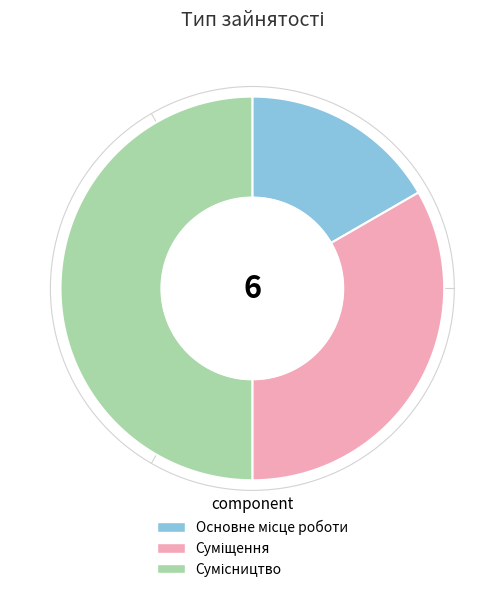

Which has a higher value, Основне місце роботи or Сумісництво?

Сумісництво